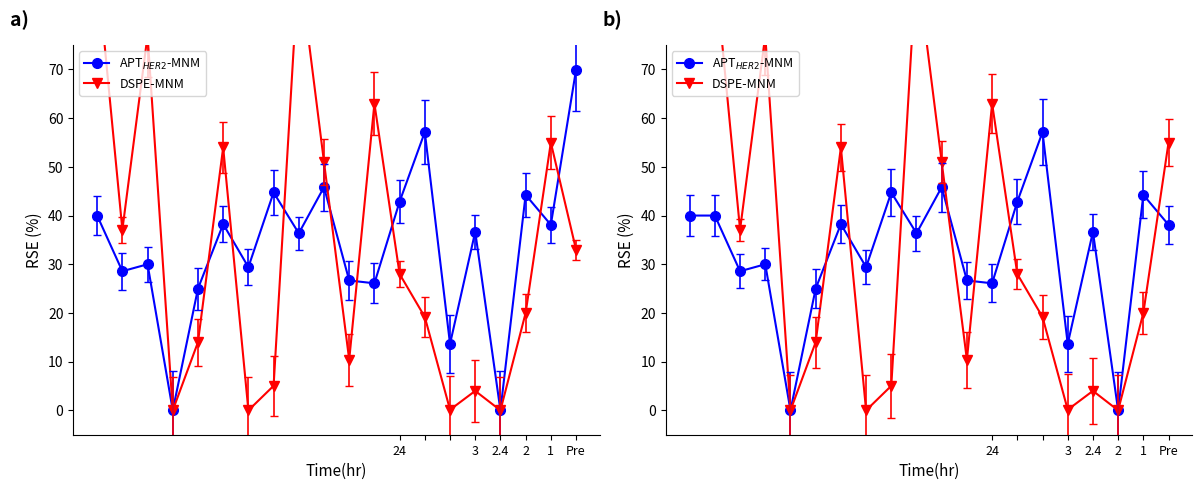

How many values in APT$_{HER2}$-MNM are above zero?

18